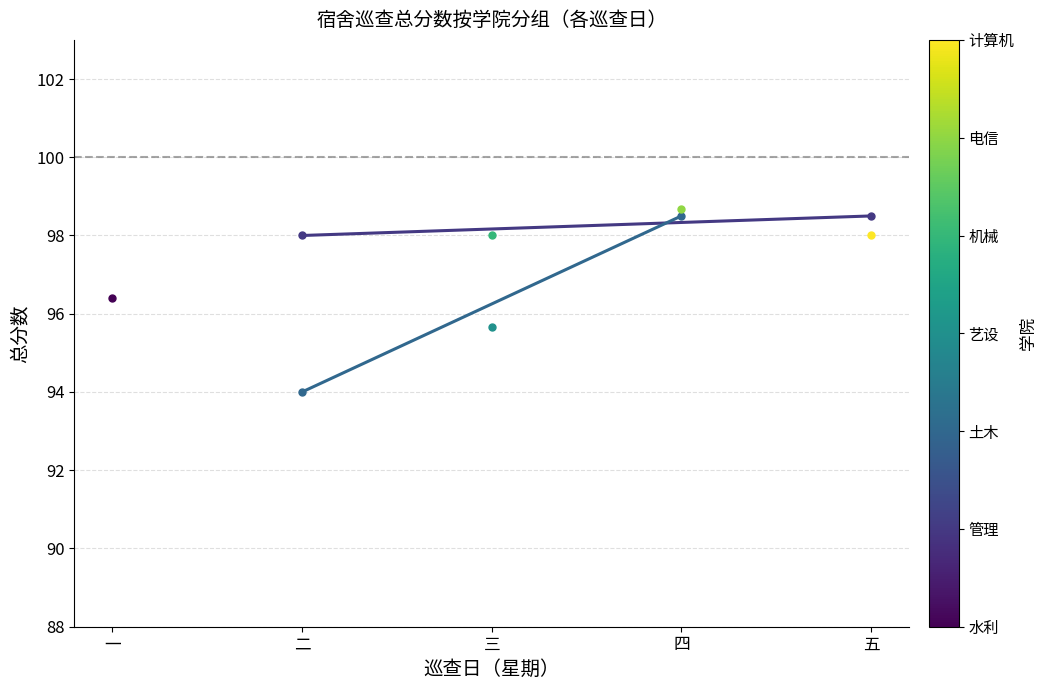

What is the average value of the 管理 series?

98.2